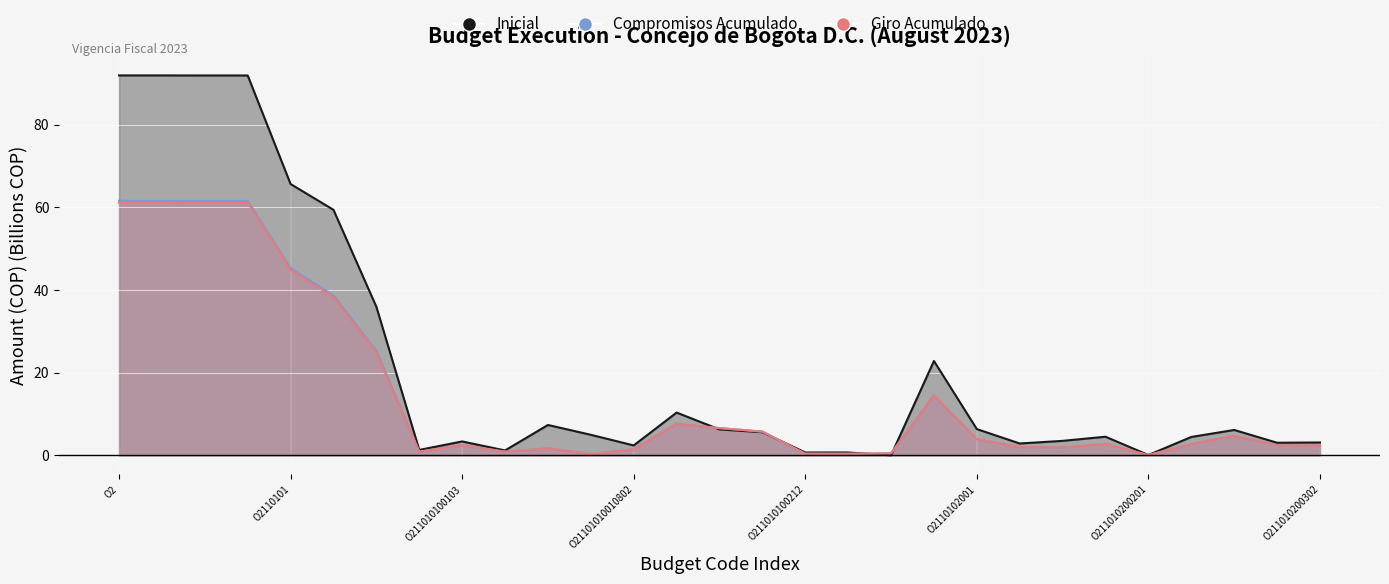

At which category does Giro Acumulado reach its first local valley?

O211010100102